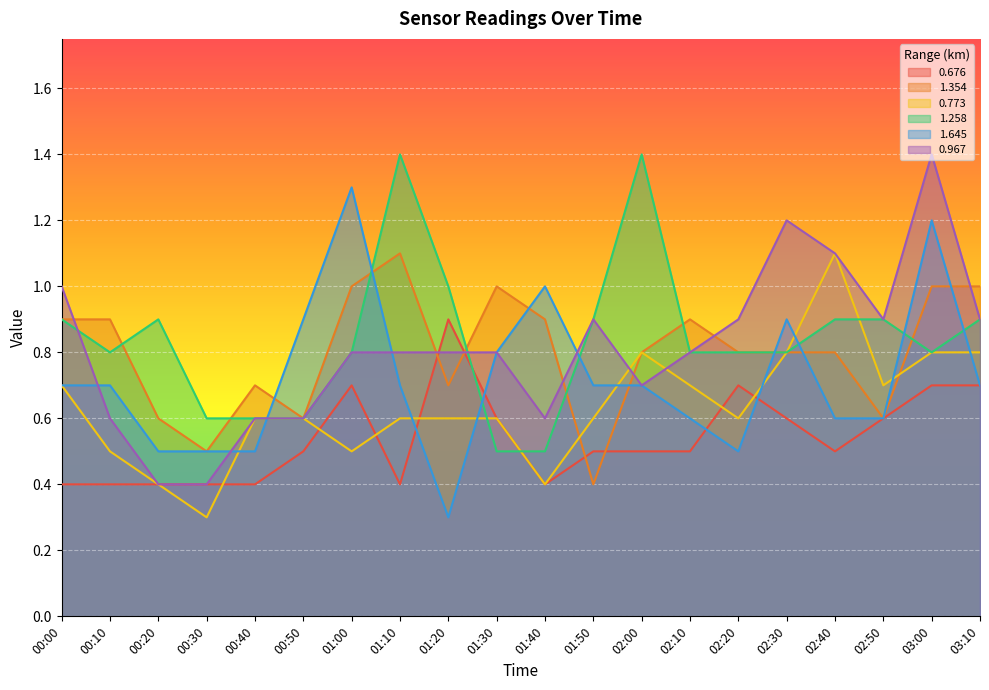

Reading left to right, what are all the values shown in this chart?

0.676: 00:00=0.4	00:10=0.4	00:20=0.4	00:30=0.4	00:40=0.4	00:50=0.5	01:00=0.7	01:10=0.4	01:20=0.9	01:30=0.6	01:40=0.4	01:50=0.5	02:00=0.5	02:10=0.5	02:20=0.7	02:30=0.6	02:40=0.5	02:50=0.6	03:00=0.7	03:10=0.7
1.354: 00:00=0.9	00:10=0.9	00:20=0.6	00:30=0.5	00:40=0.7	00:50=0.6	01:00=1.0	01:10=1.1	01:20=0.7	01:30=1.0	01:40=0.9	01:50=0.4	02:00=0.8	02:10=0.9	02:20=0.8	02:30=0.8	02:40=0.8	02:50=0.6	03:00=1.0	03:10=1.0
0.773: 00:00=0.7	00:10=0.5	00:20=0.4	00:30=0.3	00:40=0.6	00:50=0.6	01:00=0.5	01:10=0.6	01:20=0.6	01:30=0.6	01:40=0.4	01:50=0.6	02:00=0.8	02:10=0.7	02:20=0.6	02:30=0.8	02:40=1.1	02:50=0.7	03:00=0.8	03:10=0.8
1.258: 00:00=0.9	00:10=0.8	00:20=0.9	00:30=0.6	00:40=0.6	00:50=0.6	01:00=0.8	01:10=1.4	01:20=1.0	01:30=0.5	01:40=0.5	01:50=0.9	02:00=1.4	02:10=0.8	02:20=0.8	02:30=0.8	02:40=0.9	02:50=0.9	03:00=0.8	03:10=0.9
1.645: 00:00=0.7	00:10=0.7	00:20=0.5	00:30=0.5	00:40=0.5	00:50=0.9	01:00=1.3	01:10=0.7	01:20=0.3	01:30=0.8	01:40=1.0	01:50=0.7	02:00=0.7	02:10=0.6	02:20=0.5	02:30=0.9	02:40=0.6	02:50=0.6	03:00=1.2	03:10=0.7
0.967: 00:00=1.0	00:10=0.6	00:20=0.4	00:30=0.4	00:40=0.6	00:50=0.6	01:00=0.8	01:10=0.8	01:20=0.8	01:30=0.8	01:40=0.6	01:50=0.9	02:00=0.7	02:10=0.8	02:20=0.9	02:30=1.2	02:40=1.1	02:50=0.9	03:00=1.4	03:10=0.9